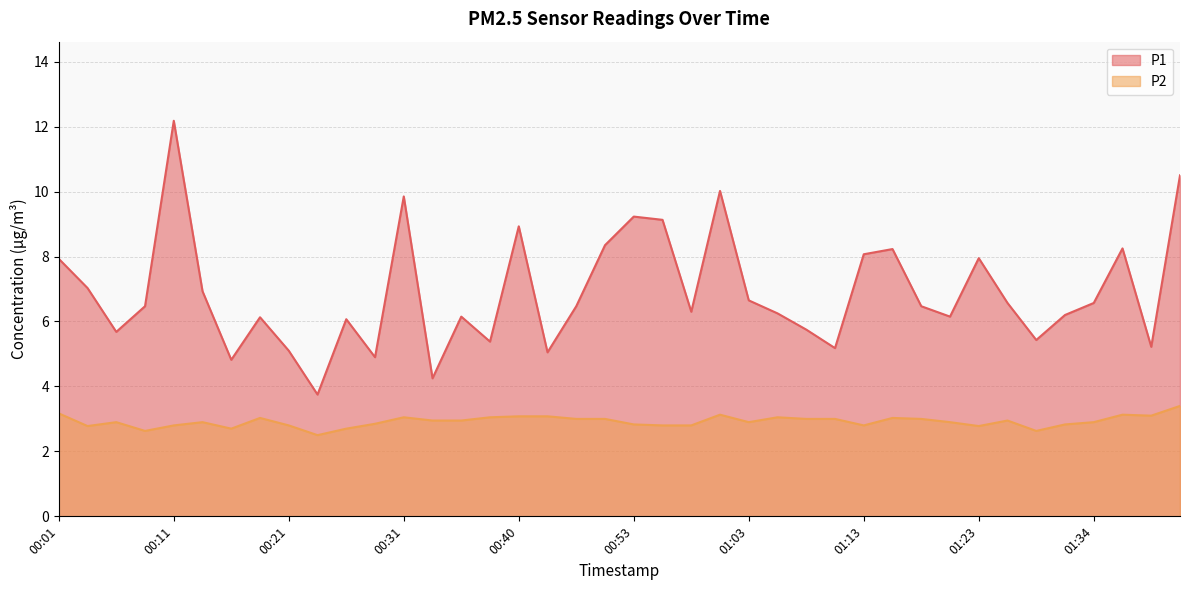

What is the total value across all series at 00:40?

12.0